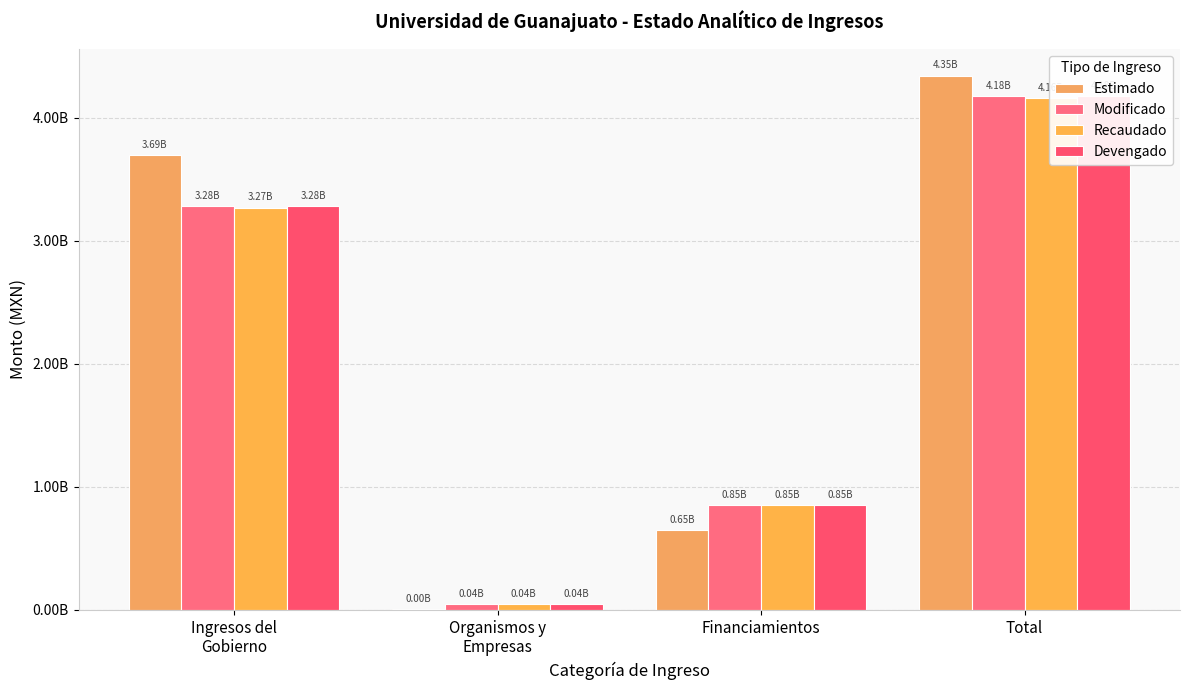

Reading left to right, transcribe all the data shown in this chart.

Estimado: Ingresos del
Gobierno=3694880694.1	Organismos y
Empresas=3319063.0	Financiamientos=647004781.0	Total=4345204538.0
Modificado: Ingresos del
Gobierno=3283793232.0	Organismos y
Empresas=43346049.1	Financiamientos=849711195.8	Total=4176850476.8
Recaudado: Ingresos del
Gobierno=3271251927.0	Organismos y
Empresas=43346049.1	Financiamientos=849711195.8	Total=4164309171.8
Devengado: Ingresos del
Gobierno=3283793232.0	Organismos y
Empresas=43346049.1	Financiamientos=849711195.8	Total=4176850476.8